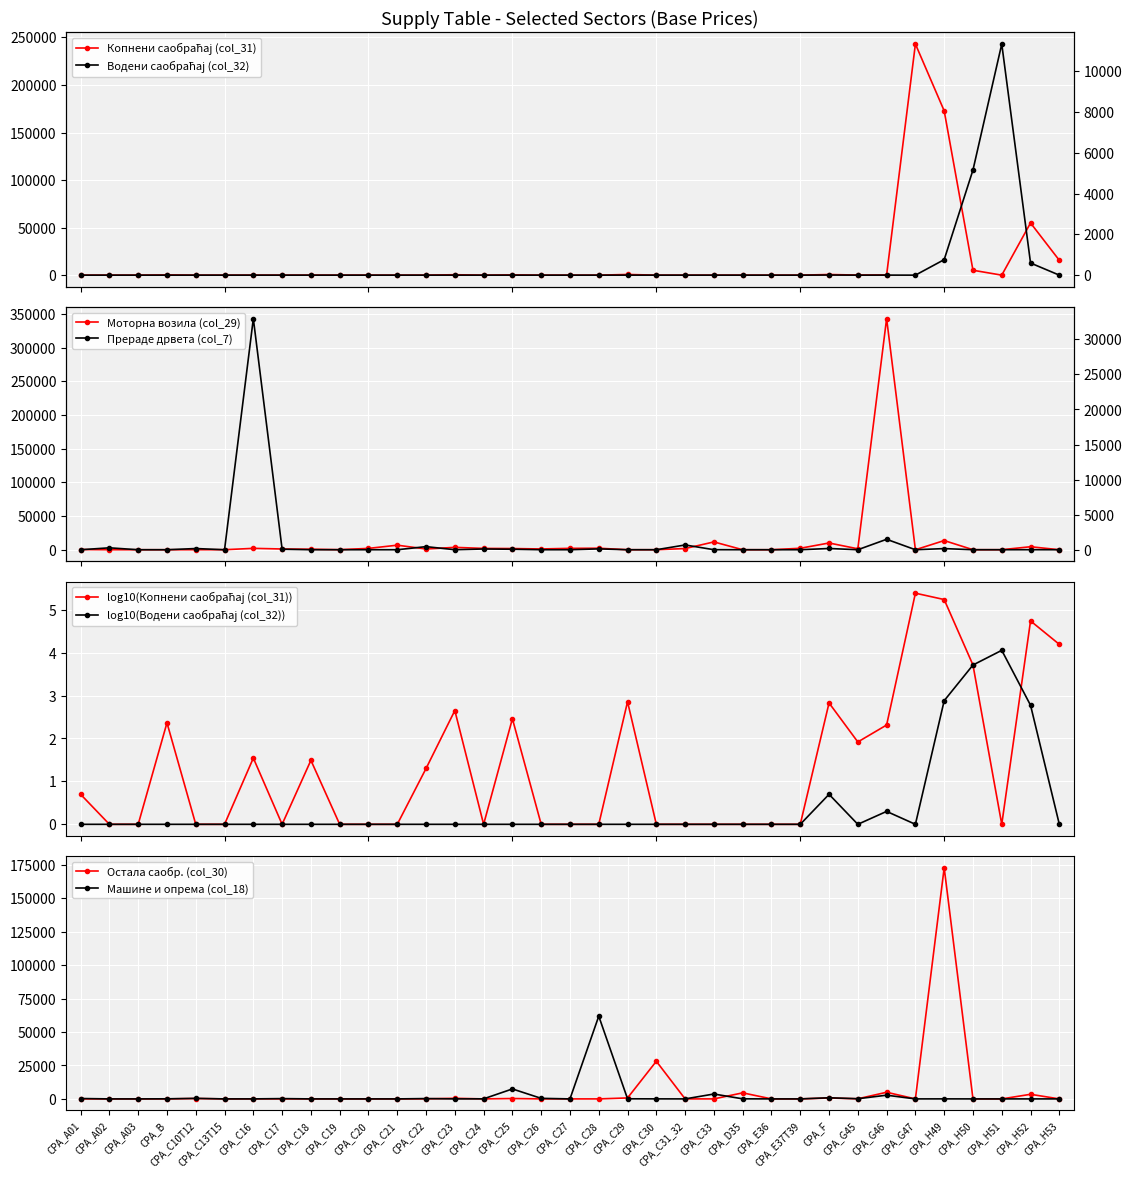

At which category does Копнени саобраћај (col_31) reach its first local valley?

CPA_C17